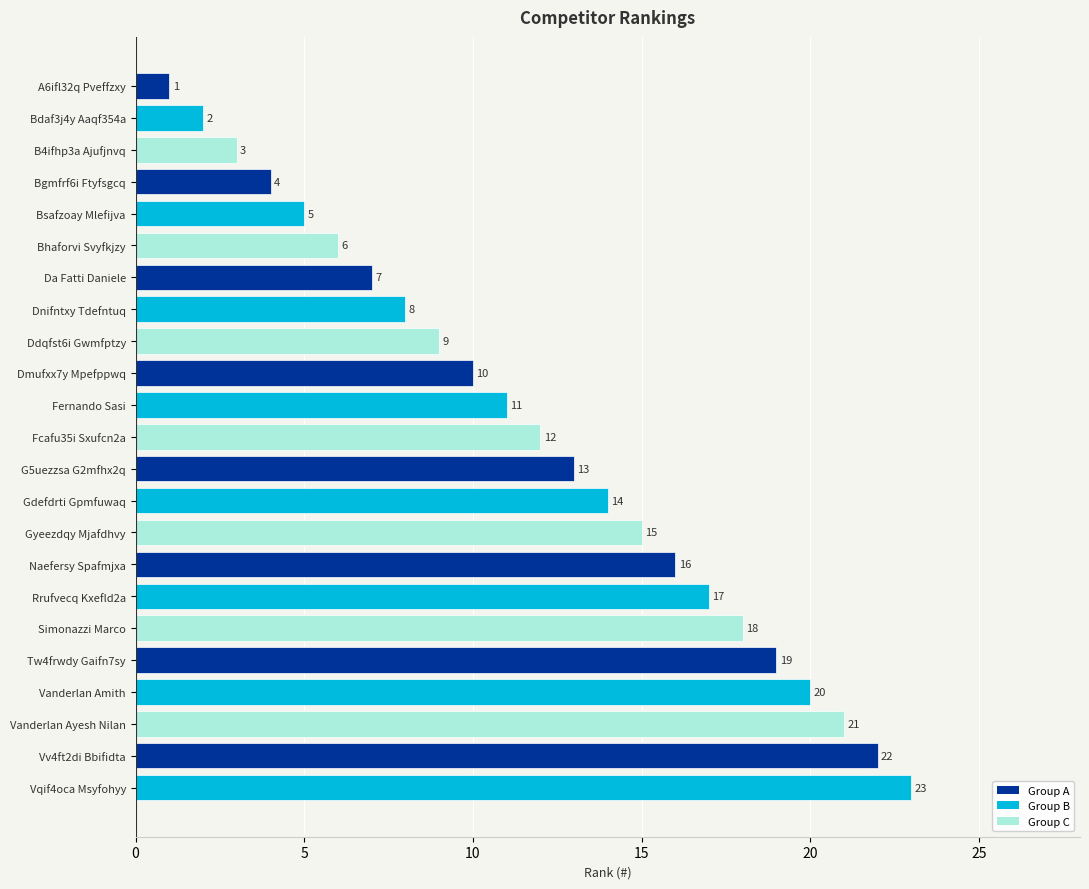

What is the change in value from Bdaf3j4y Aaqf354a to Rrufvecq Kxefld2a?

+15